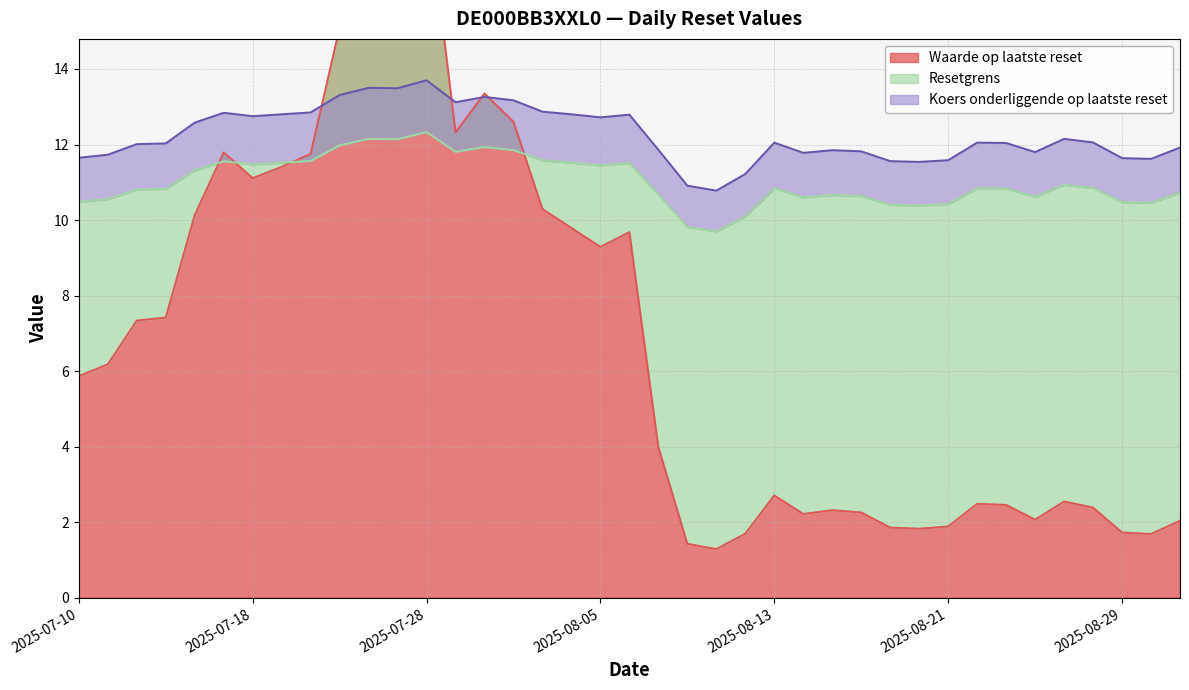

Rank the series at 2025-07-14 from lowest to highest value.

Waarde op laatste reset, Resetgrens, Koers onderliggende op laatste reset